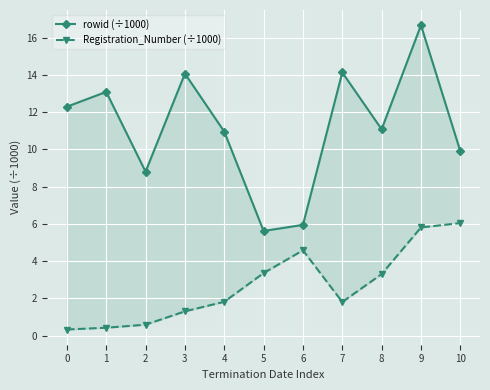

True or false: Registration_Number (÷1000) and rowid (÷1000) cross at least once.

False